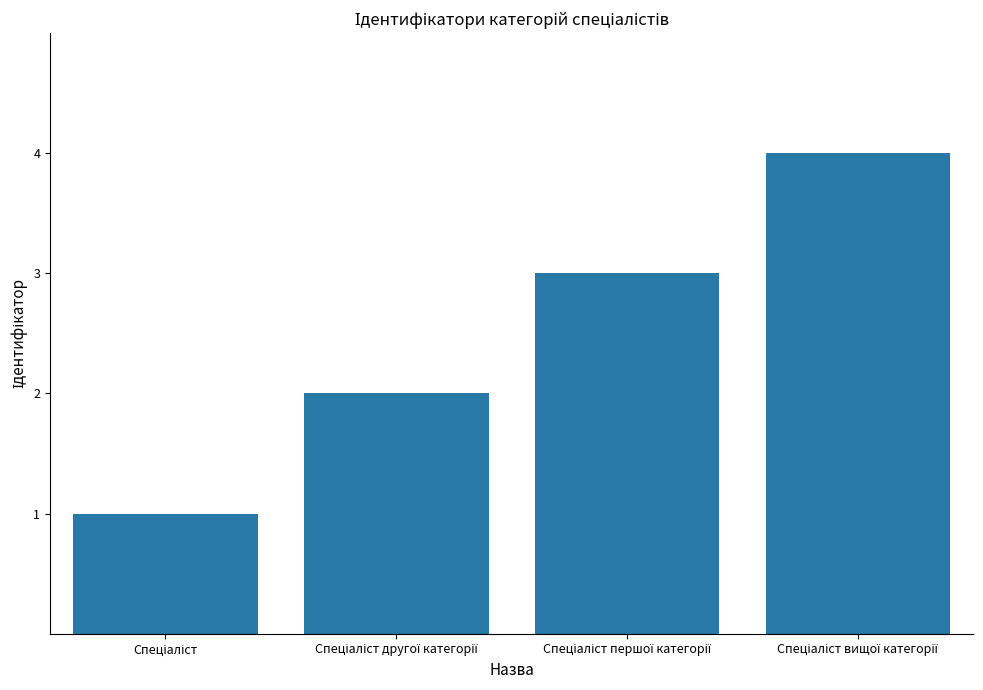

What is the sum of all values?

10